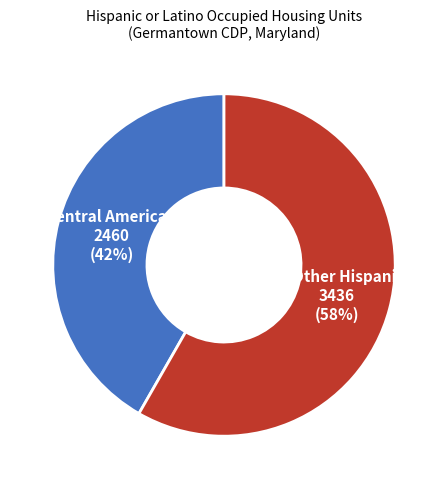

To the nearest percent, what is the average slice percentage?

50%